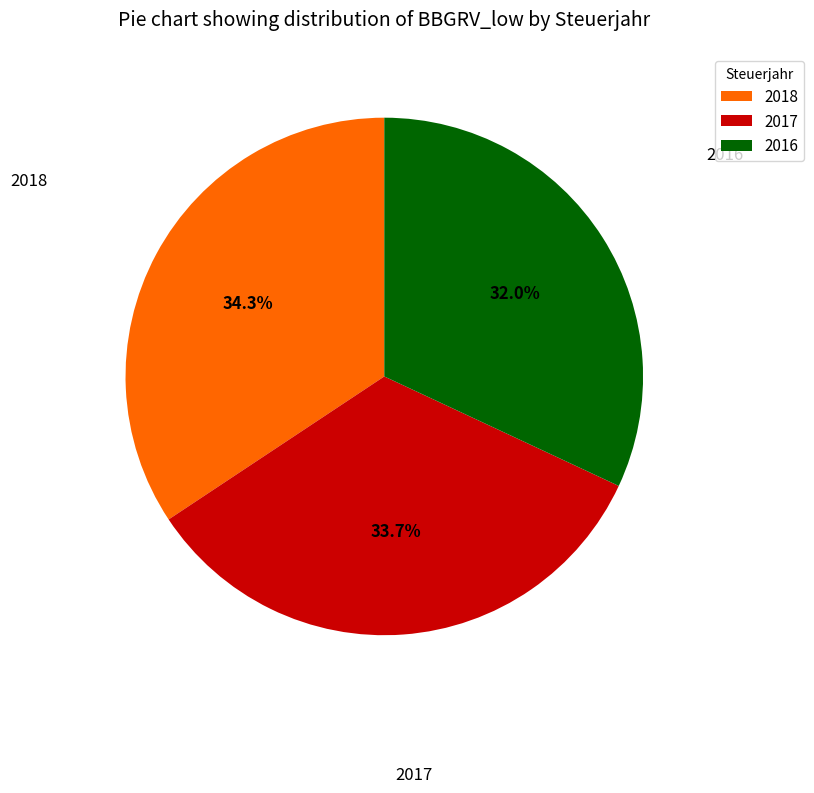

Between 2017 and 2016, which is larger?

2017